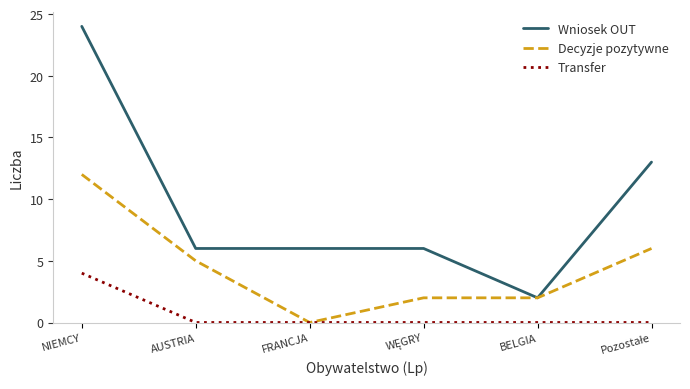

True or false: Decyzje pozytywne has a value of 1 at BELGIA.

False